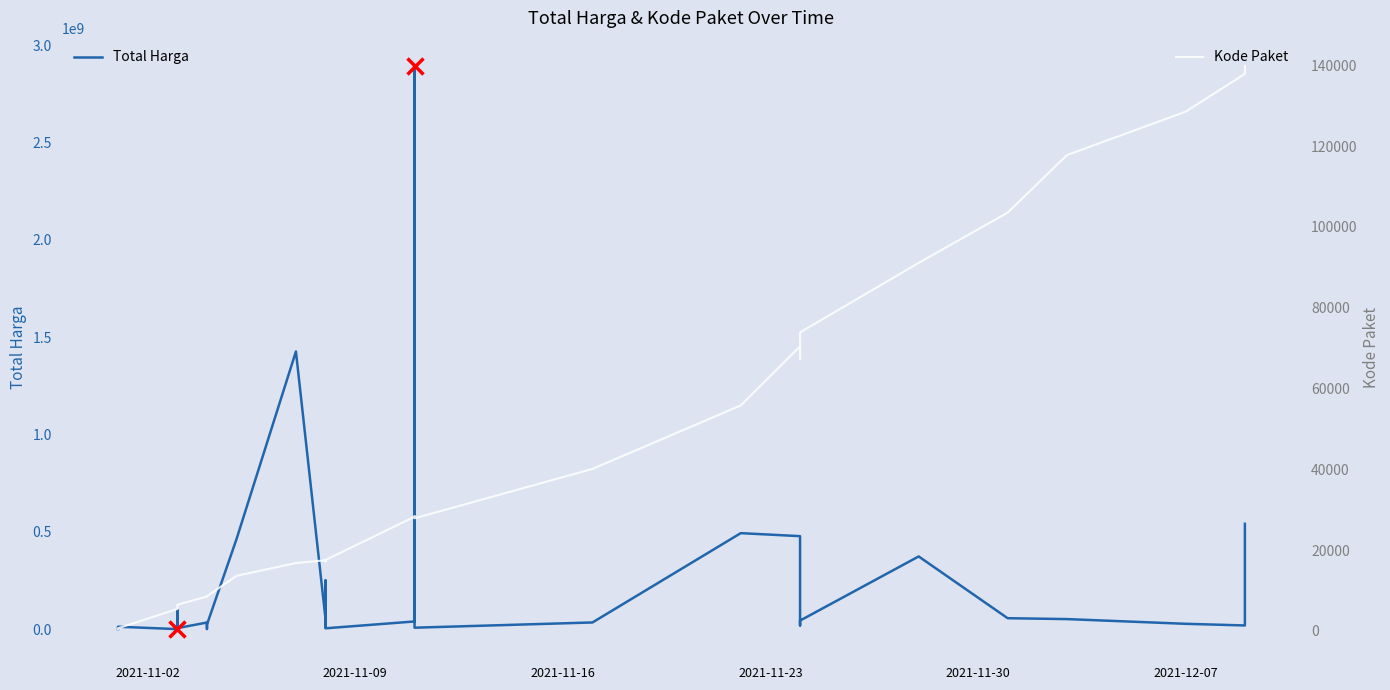

What is the highest value of the Total Harga series?

2892122000